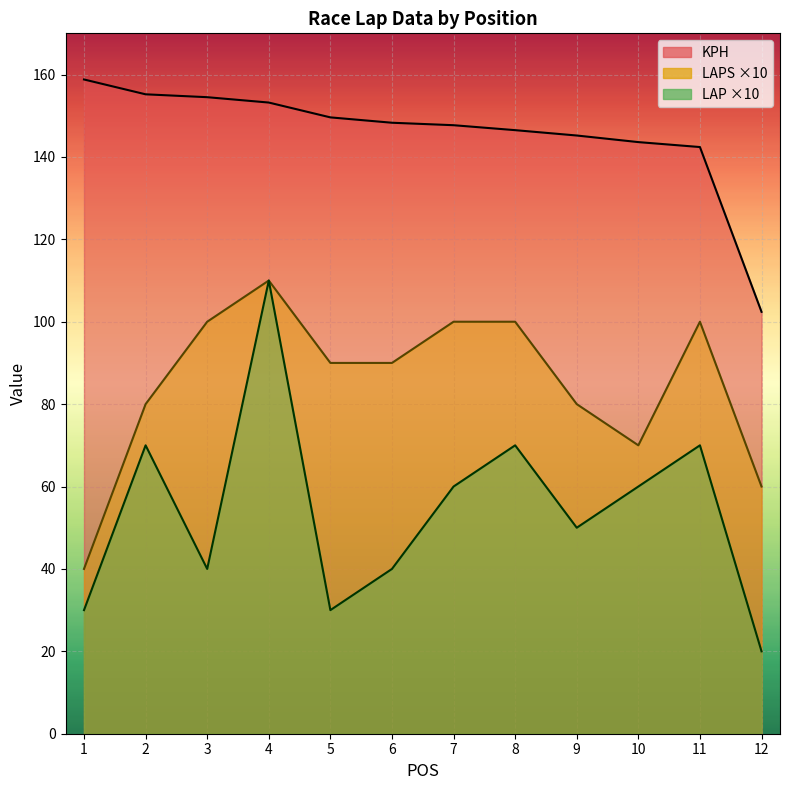

Which series has the largest total across all categories?

KPH